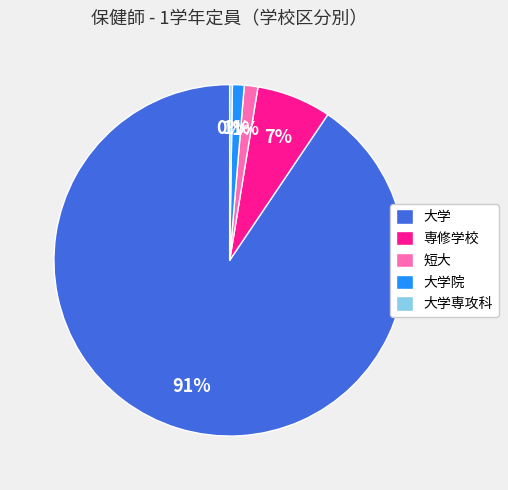

Between 大学院 and 大学, which is larger?

大学